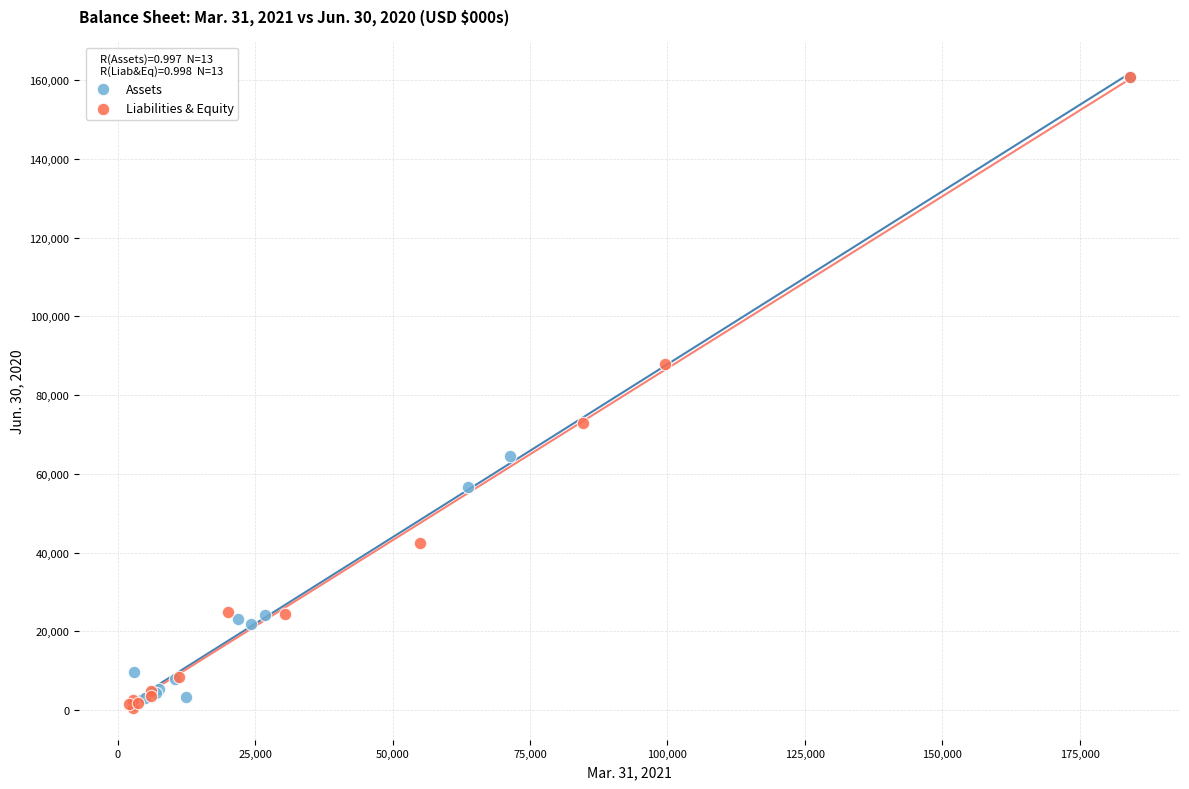

What are all the series names shown in the legend?

Assets, Liabilities & Equity